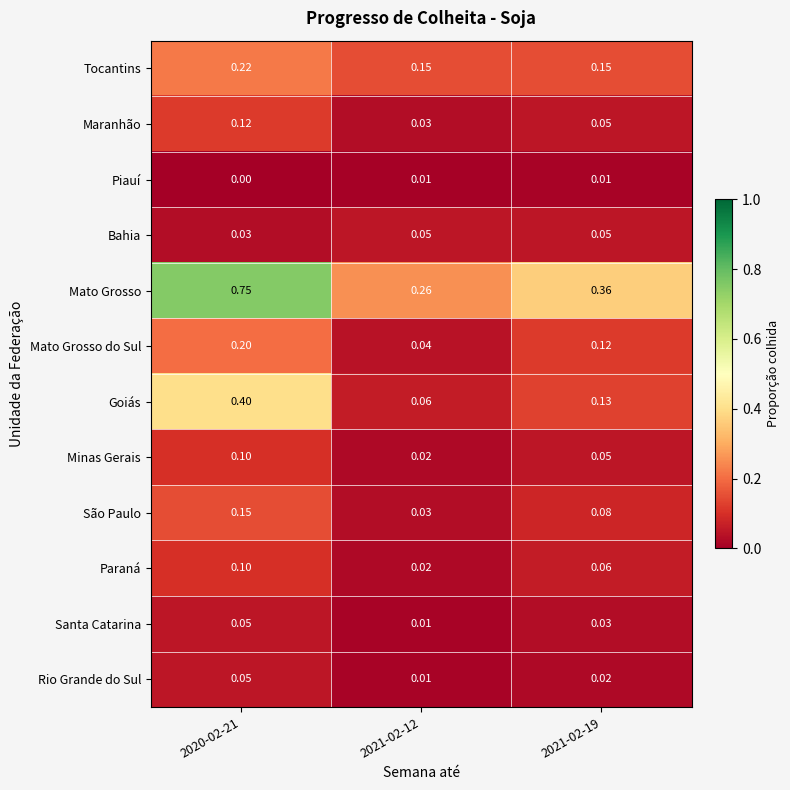

Is the value of Mato Grosso at 2021-02-12 greater than the value of Goiás at 2020-02-21?

No